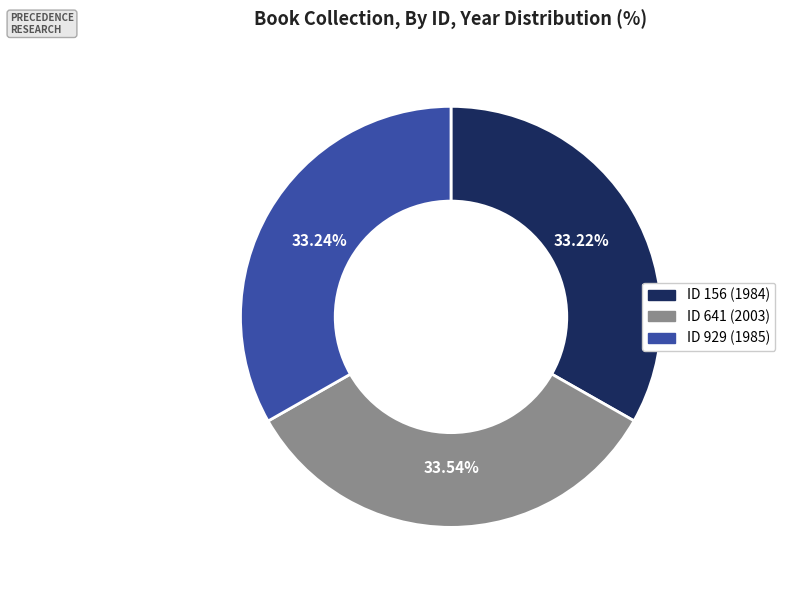

Is there a majority slice in this chart?

No